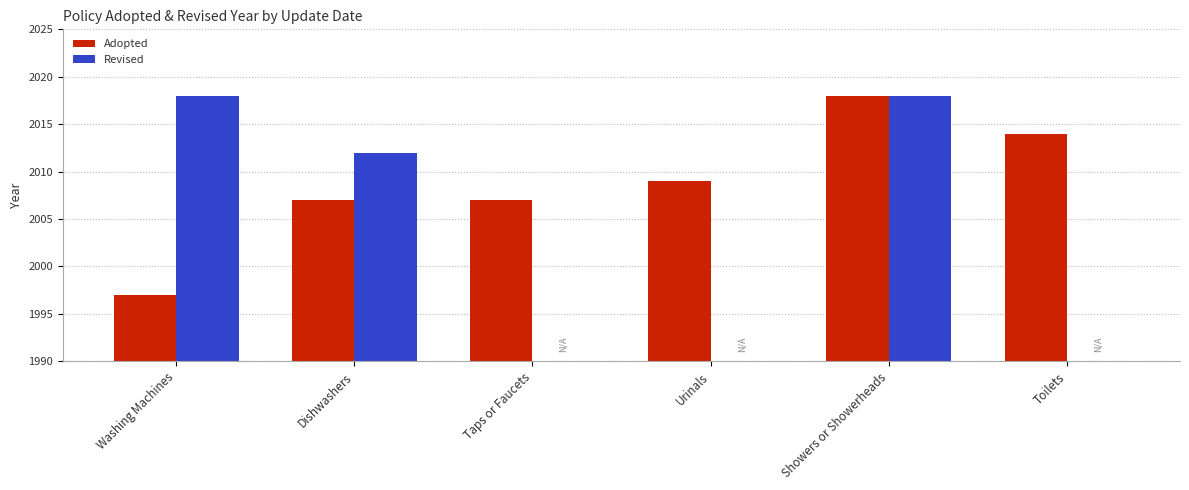

Rank the series at Washing Machines from lowest to highest value.

Adopted, Revised